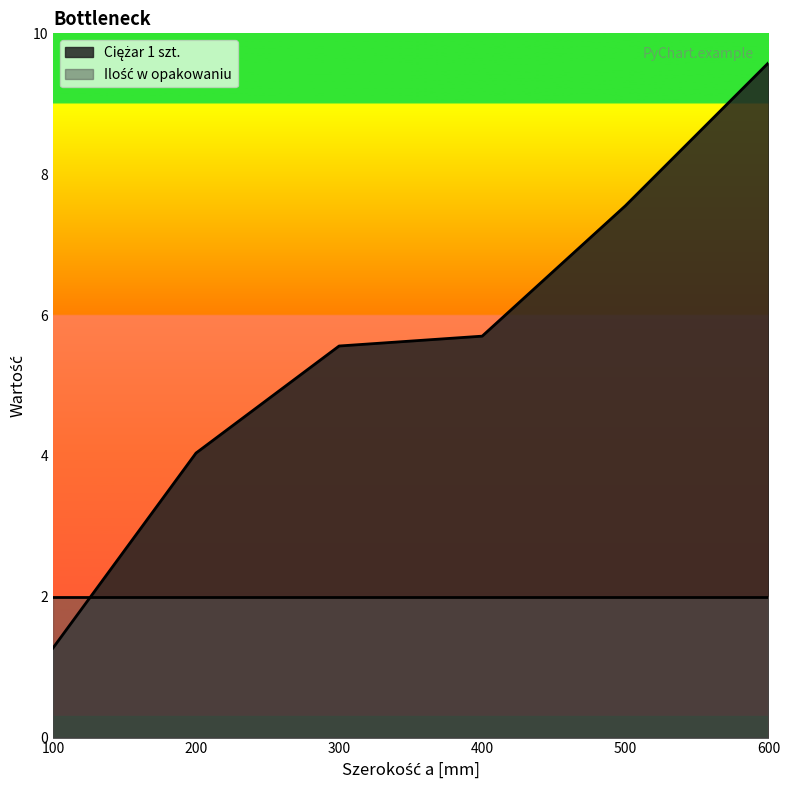

Count the number of values greater than 5.

4